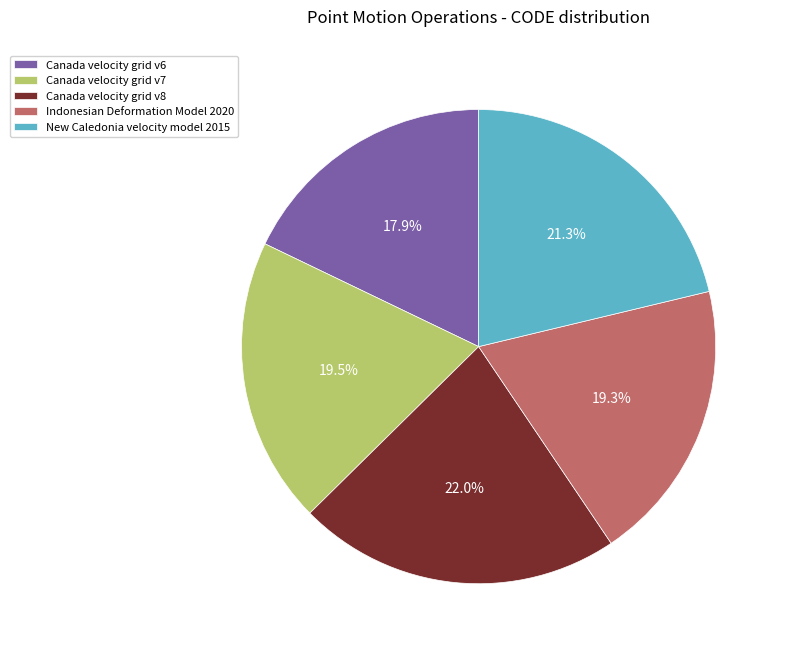

Which category has the biggest portion of the pie?

Canada velocity grid v8